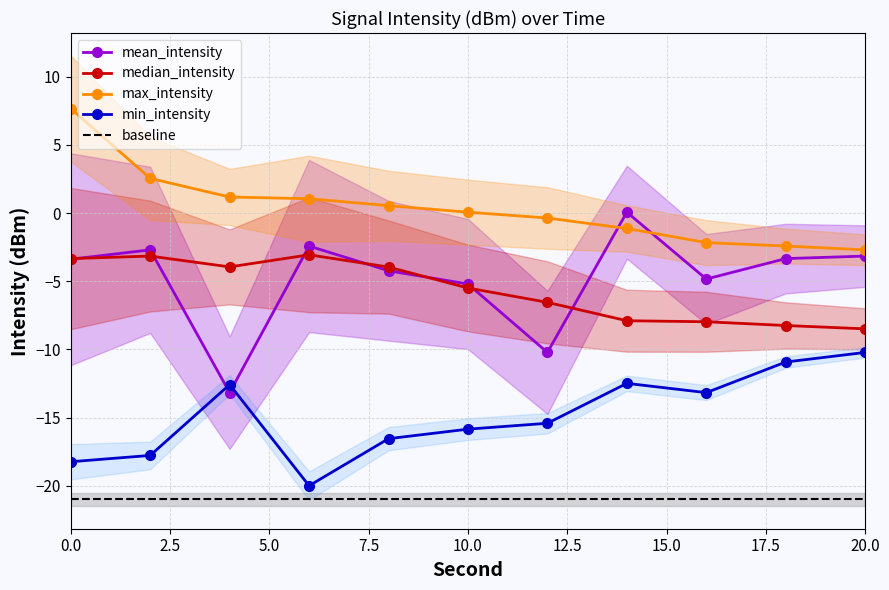

The median_intensity series shows -2.0 at 10.0. True or false?

False